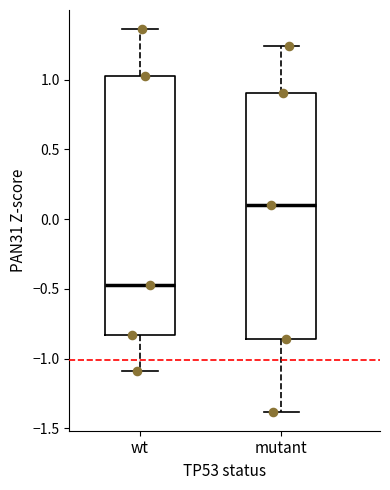

Which box has the highest median line?

mutant